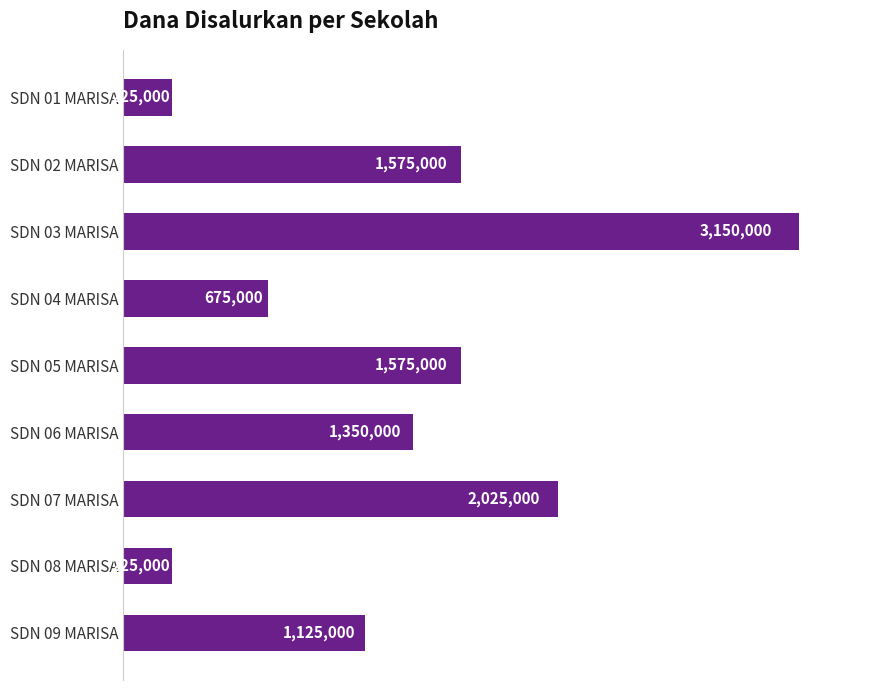

Are the bars grouped side by side (vs. stacked)?

No